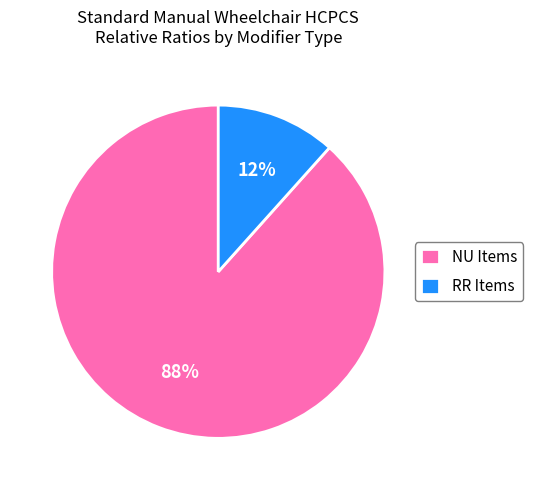

Is the sum of RR Items and NU Items greater than half?

Yes